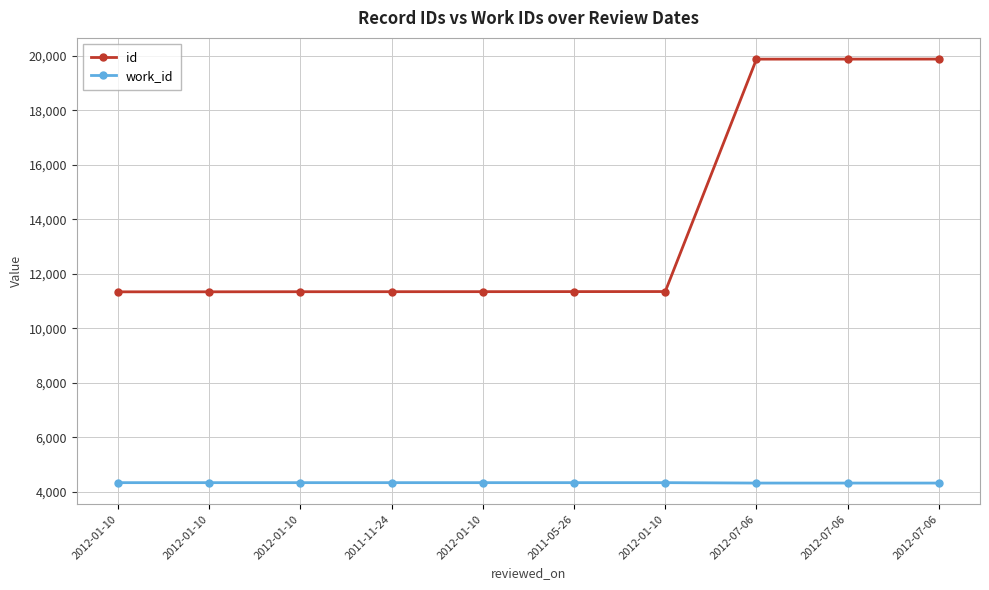

What is the total value across all series at 2011-11-24?

15684